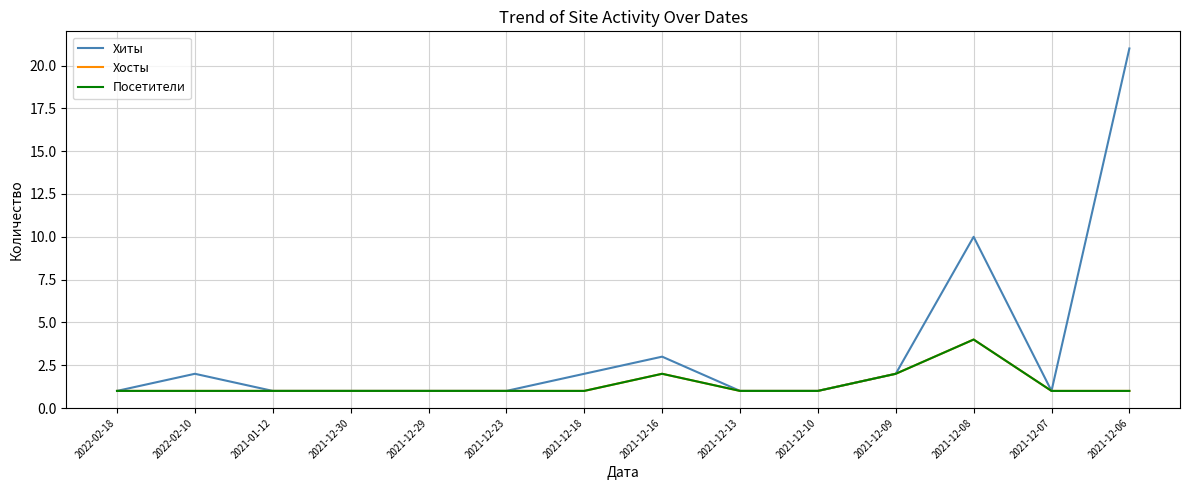

What is the minimum value for Хиты?

1